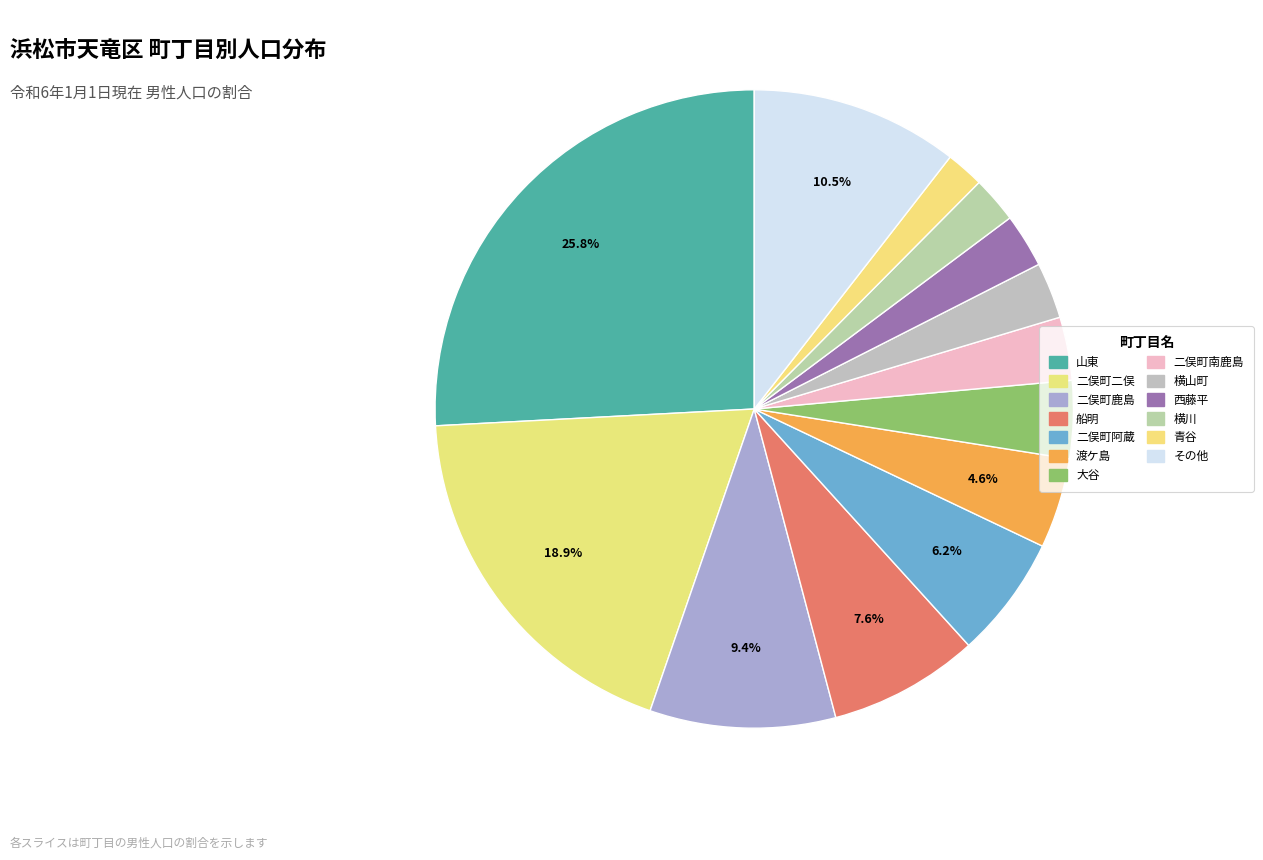

True or false: 二俣町阿蔵 accounts for 15% of the total.

False